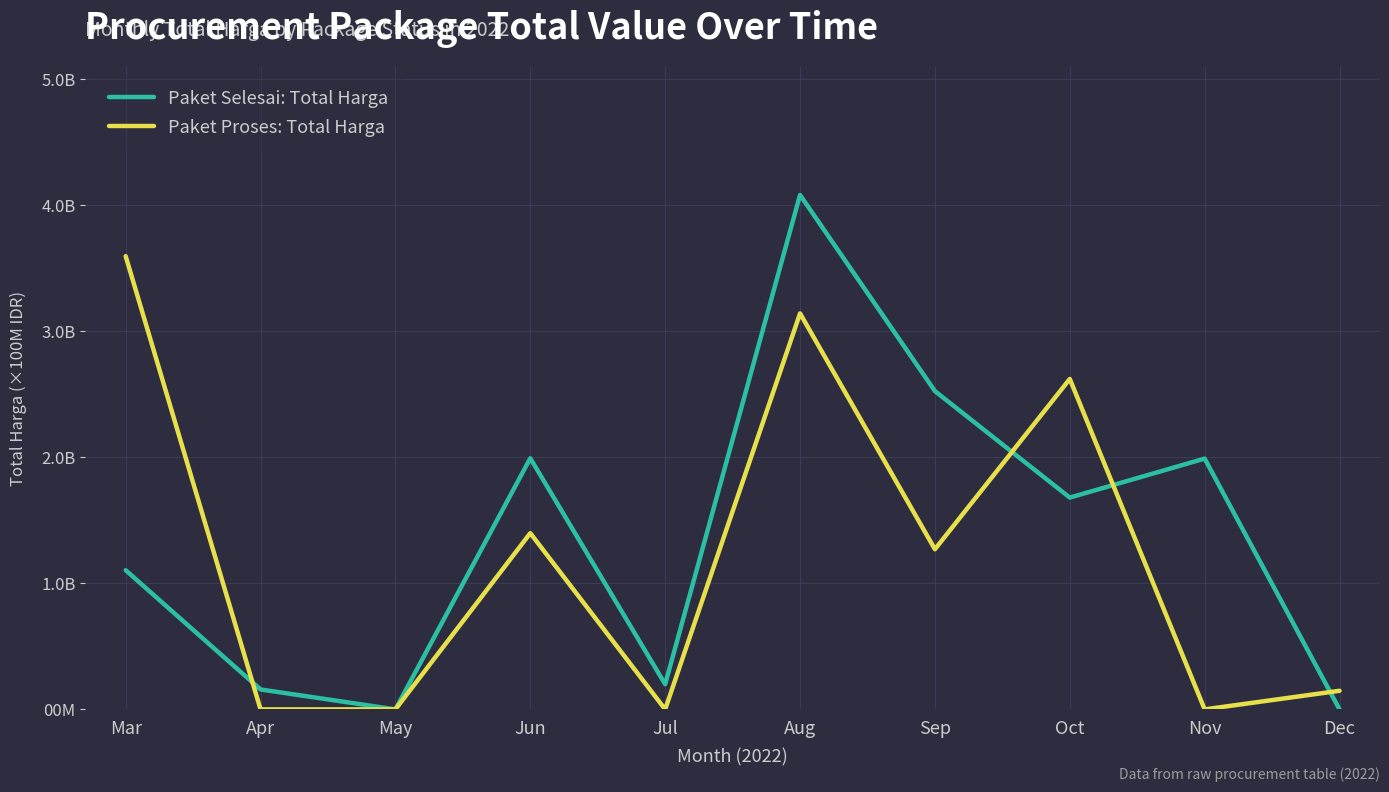

Is this an area chart (filled region under the line)?

No